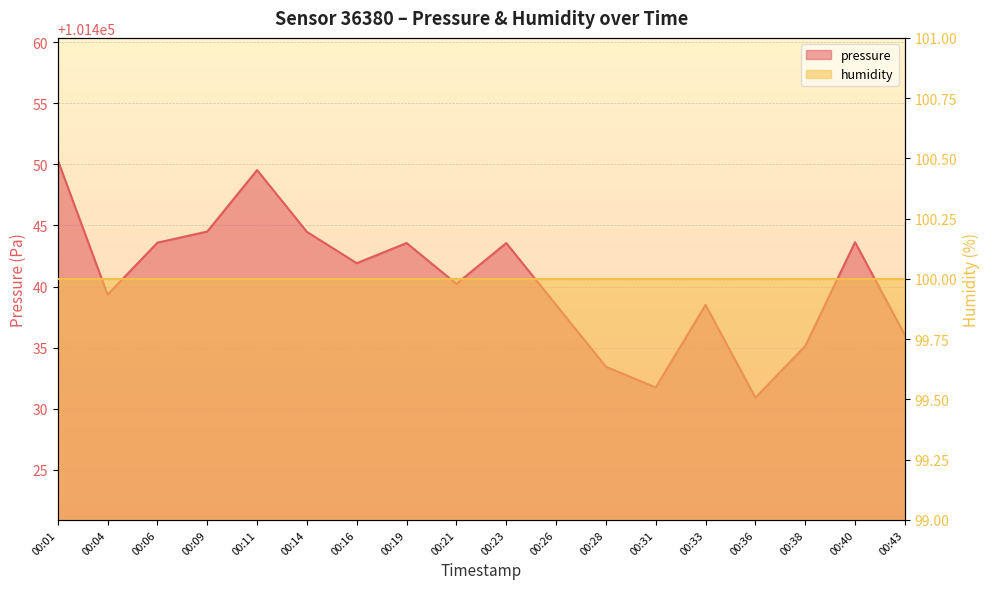

List the labels in order of value, smallest first.

00:36, 00:31, 00:28, 00:38, 00:43, 00:26, 00:33, 00:04, 00:21, 00:16, 00:19, 00:23, 00:06, 00:40, 00:14, 00:09, 00:11, 00:01